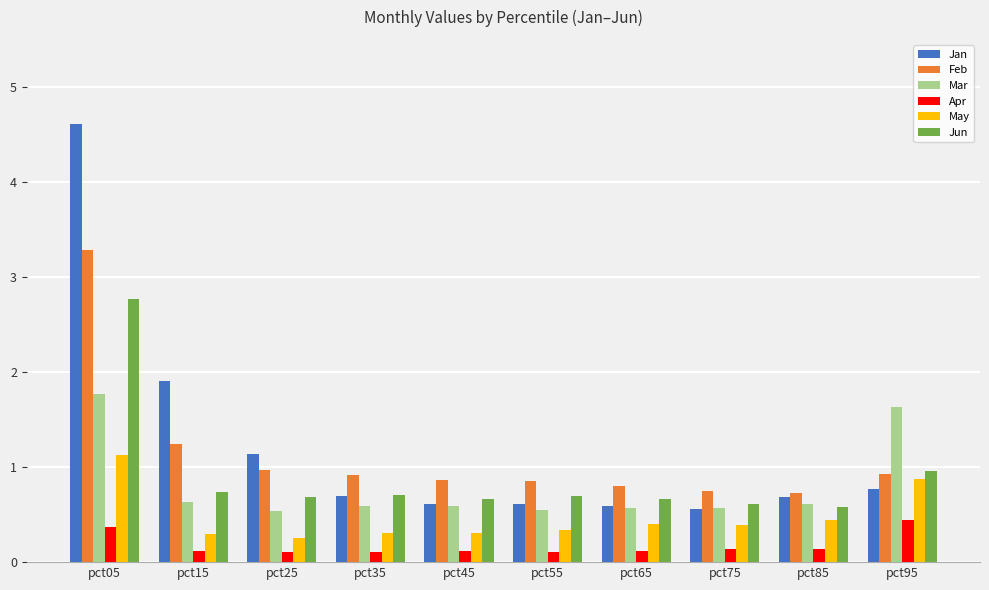

Which series has the widest spread of values?

Jan